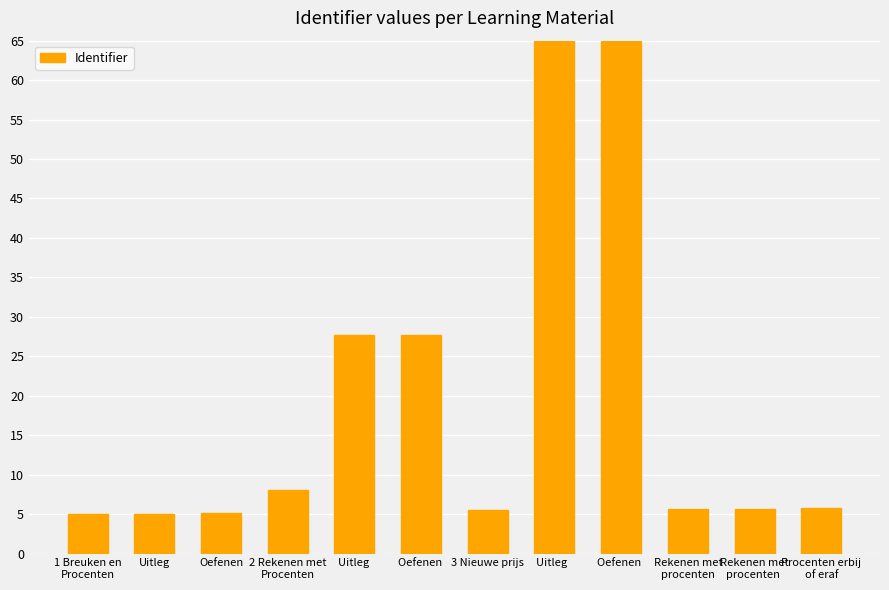

Count the number of categories in the chart.

12